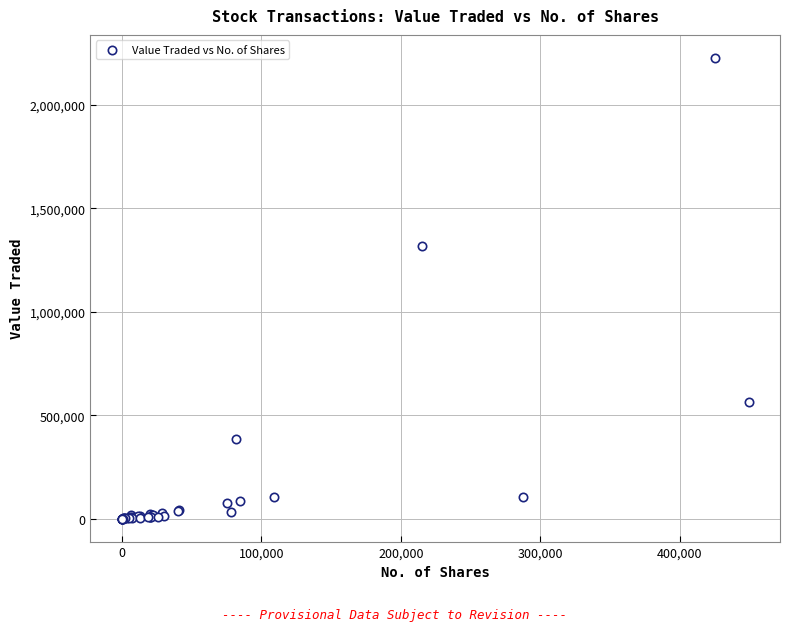

What Y value in the scatter plot is closest to 1113977?

1318624